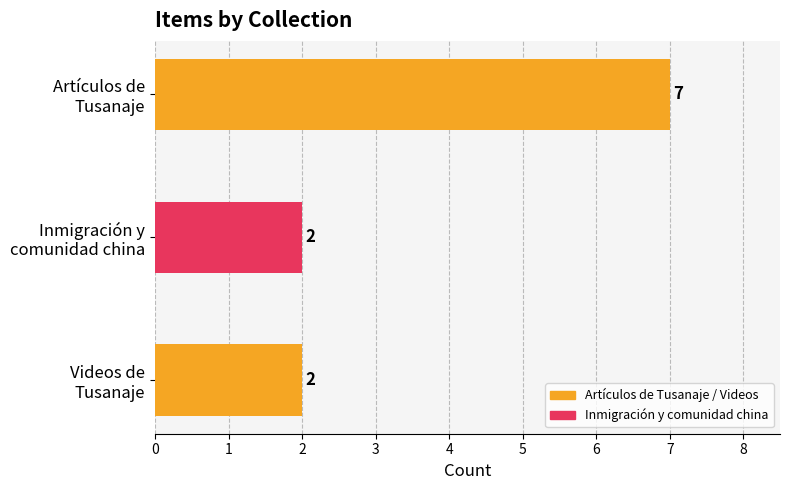

Count the values in the range 2 to 7.

3